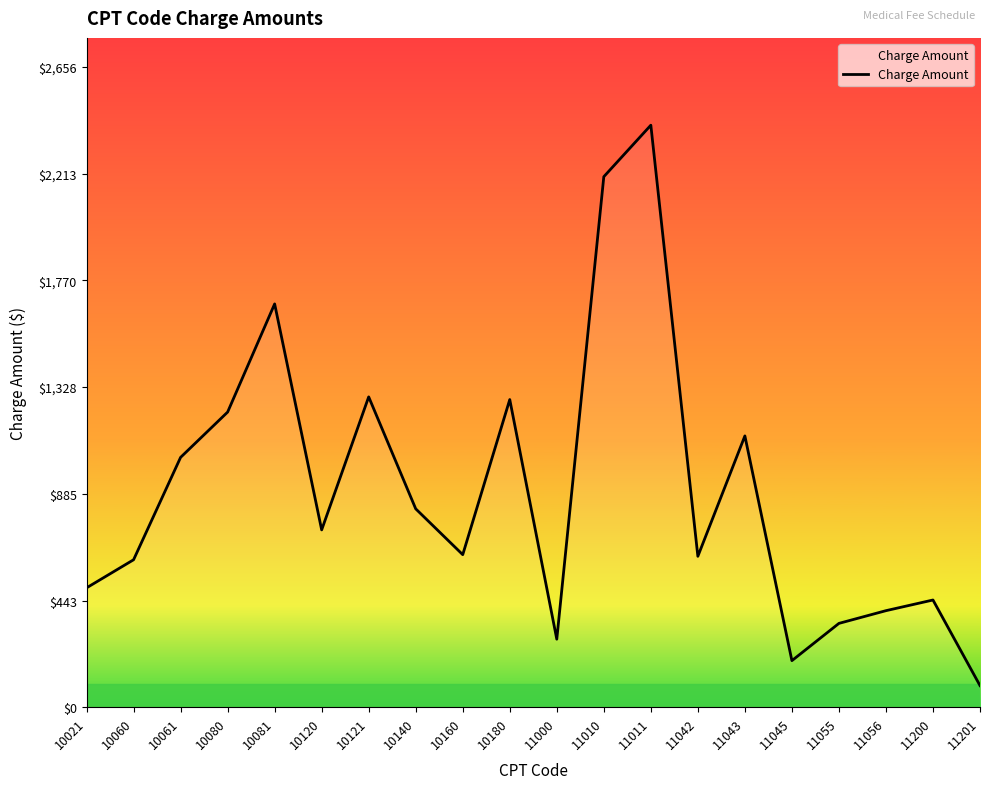

What is the minimum value shown in the chart?

89.7